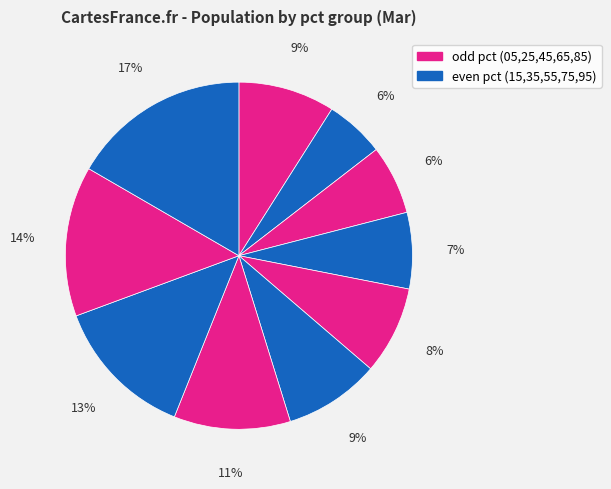

Rank the categories by value from highest to lowest.

pct95, pct85, pct75, pct65, pct05, pct55, pct45, pct35, pct25, pct15